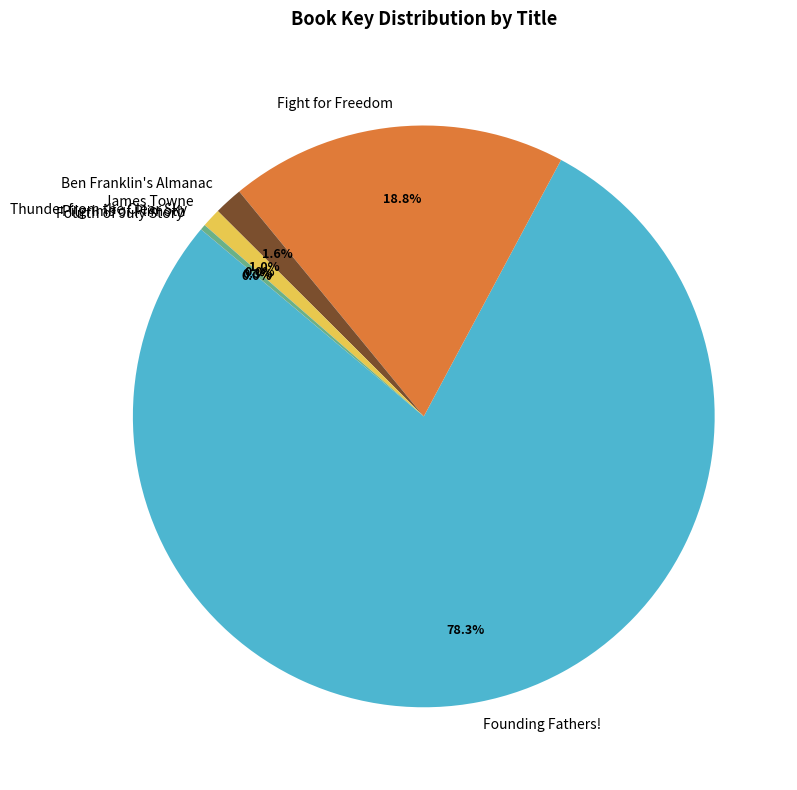

Combined, what portion of the pie is James Towne and Ben Franklin's Almanac?

2.6%